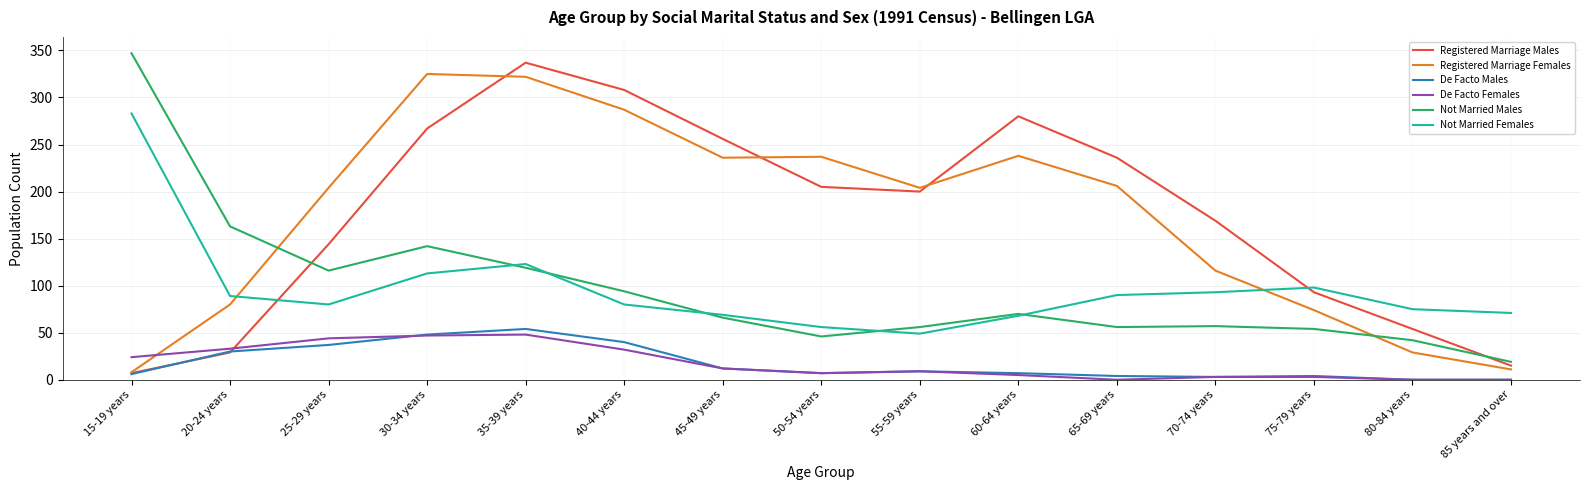

What is the difference between the maximum and minimum values in the De Facto Males series?

54